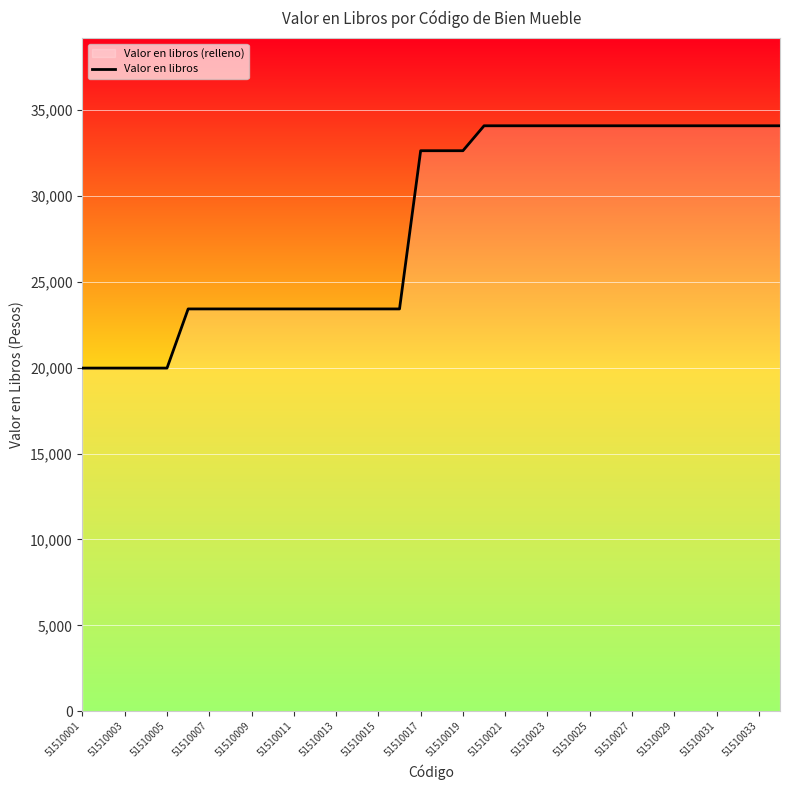

The value at 23 is 53248.6. True or false?

False